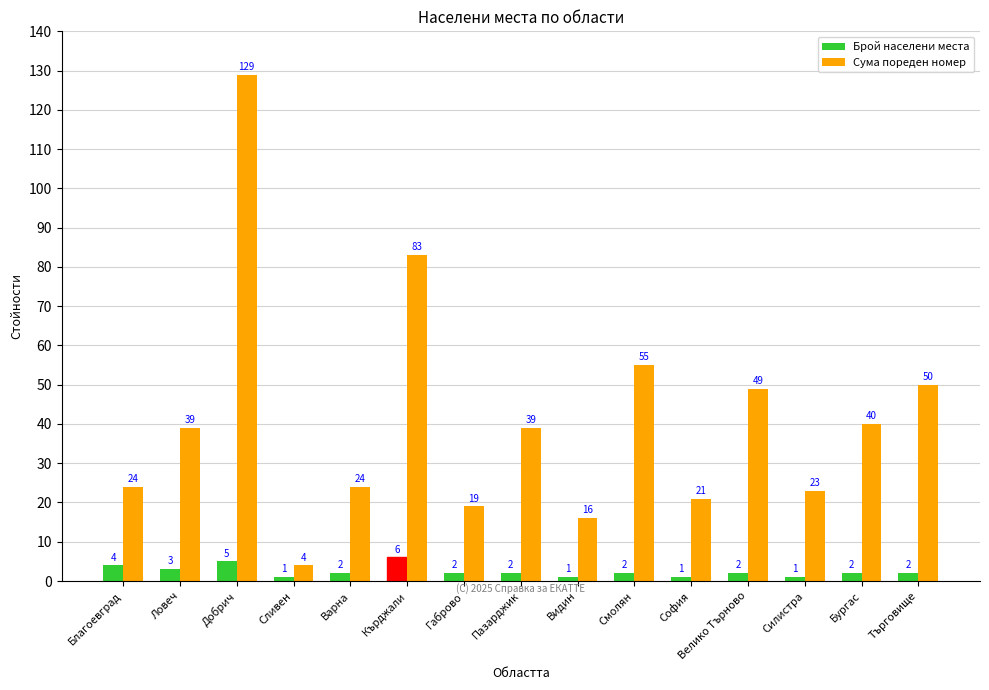

Rank the series by their average value, from highest to lowest.

Сума пореден номер, Брой населени места